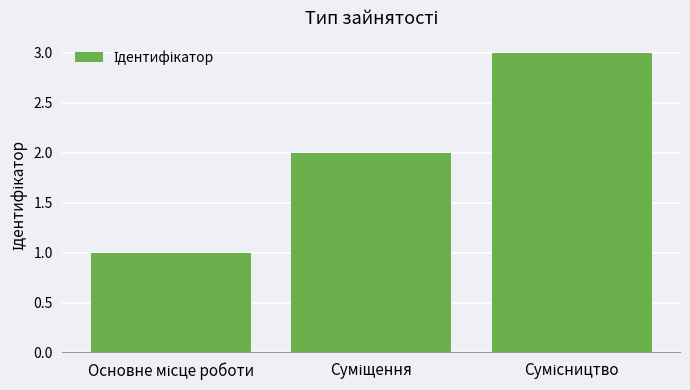

What is the sum of all values?

6